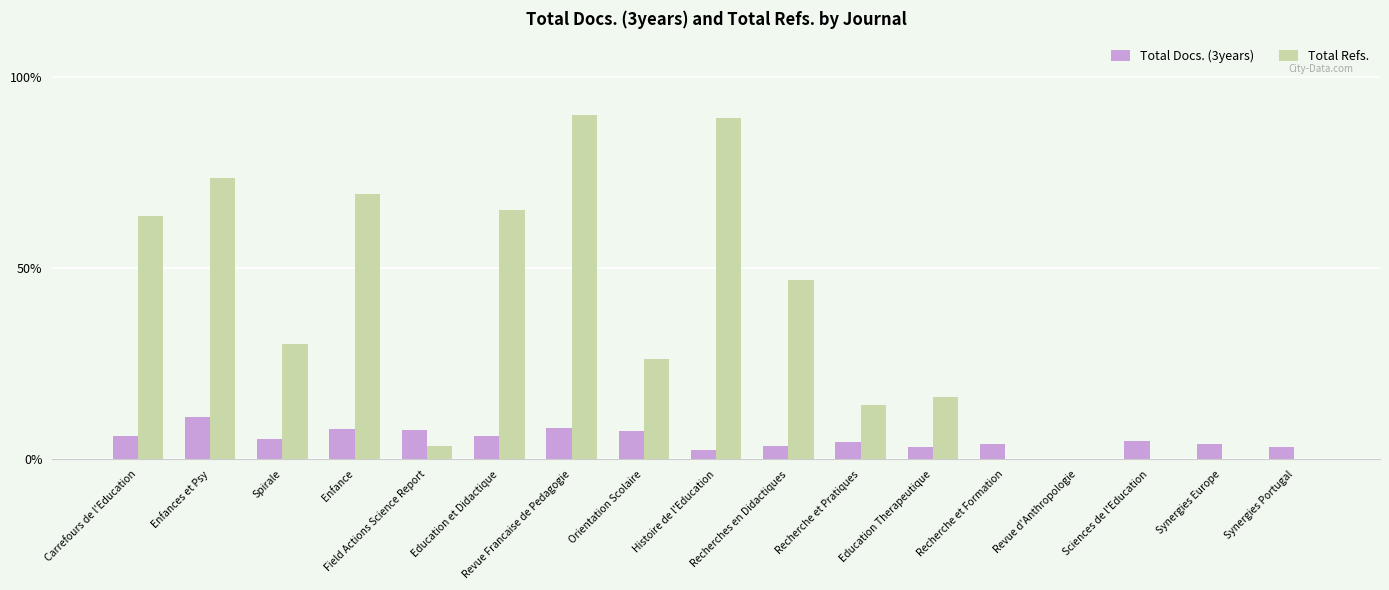

Where is Total Refs. nearest to the value 44?

Recherches en Didactiques